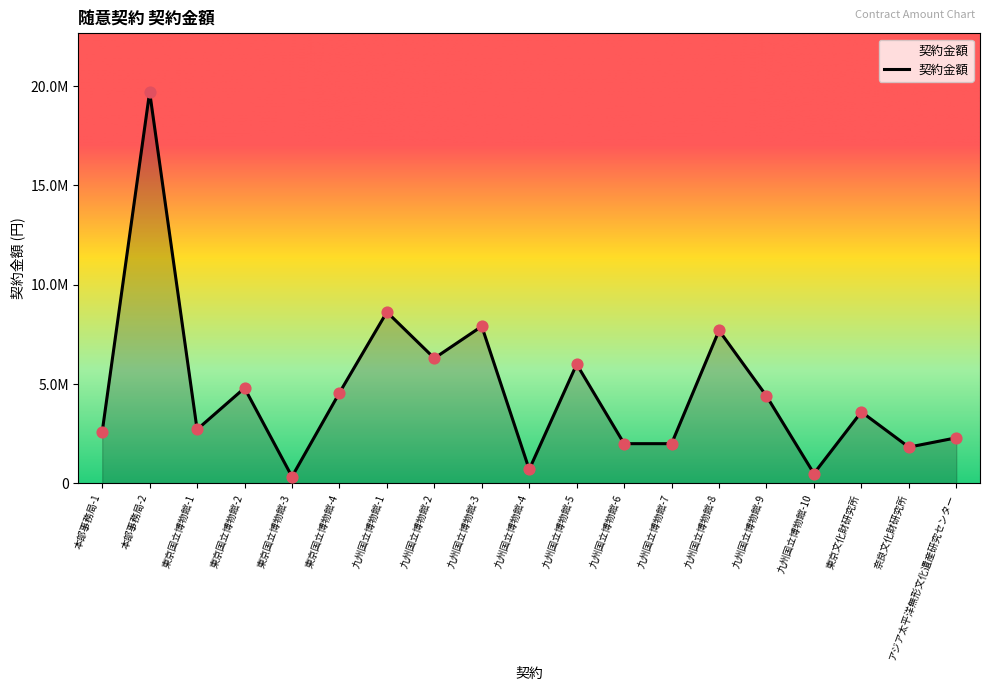

What is the change in value from 九州国立博物館-6 to 九州国立博物館-9?

+2400000